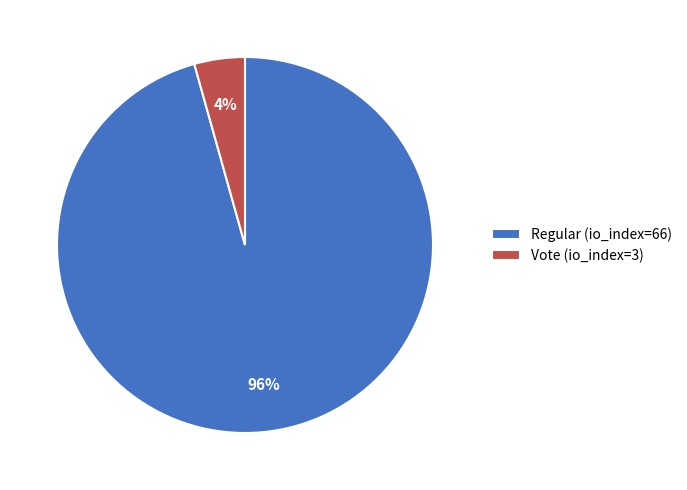

Count the number of slices in the pie.

2